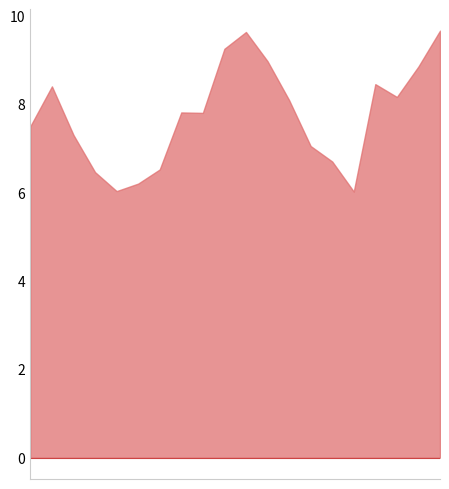

True or false: P1 has more than 1 interior local peaks.

True